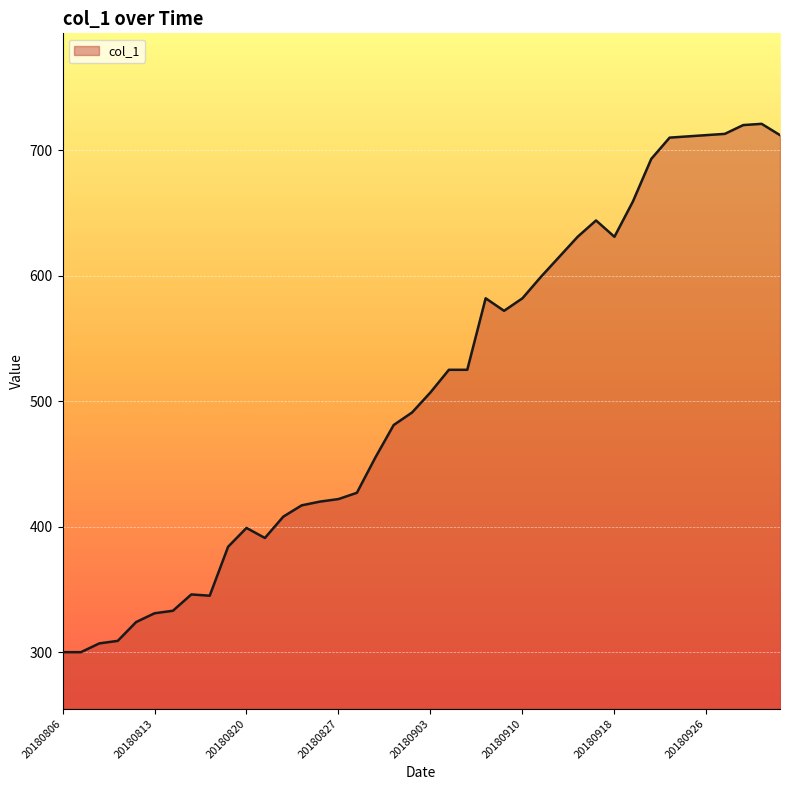

Does the chart display data point markers on the line(s)?

No